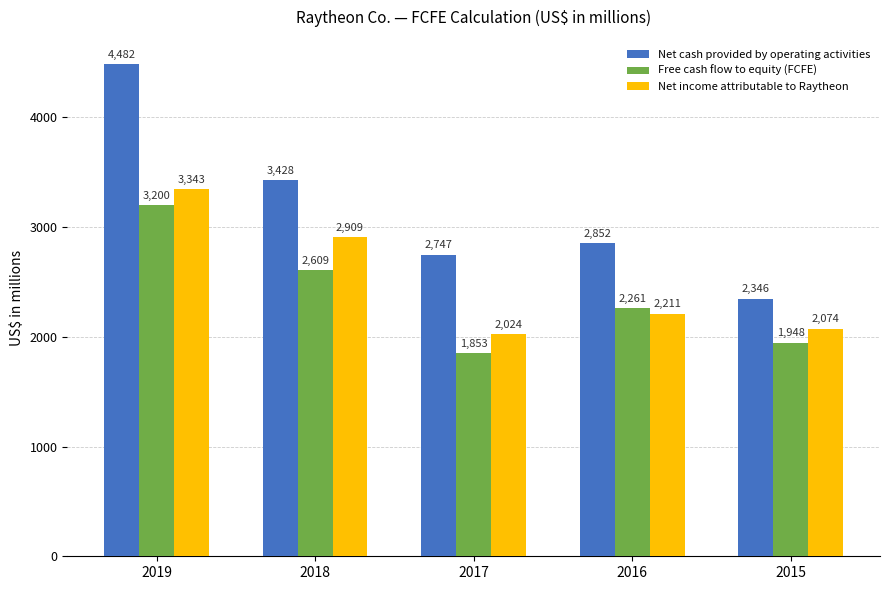

Which category has the highest value in the Net cash provided by operating activities series?

2019